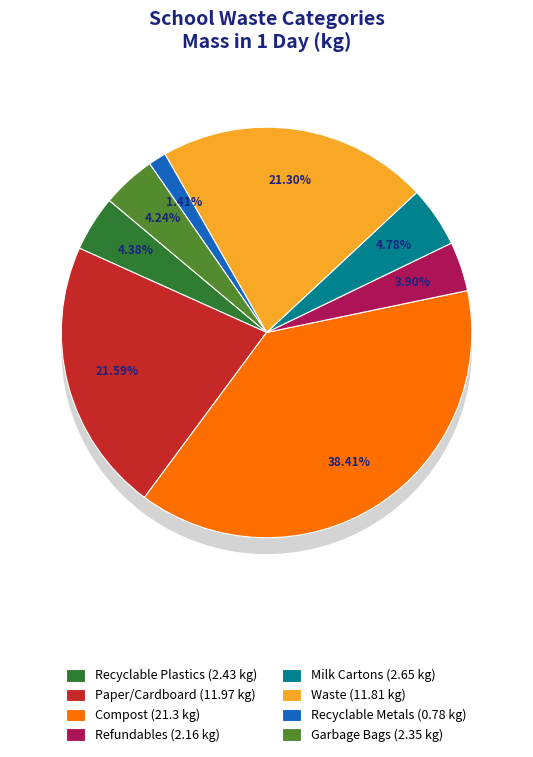

To the nearest percent, what is the difference between the largest and smallest slice percentages?

37%